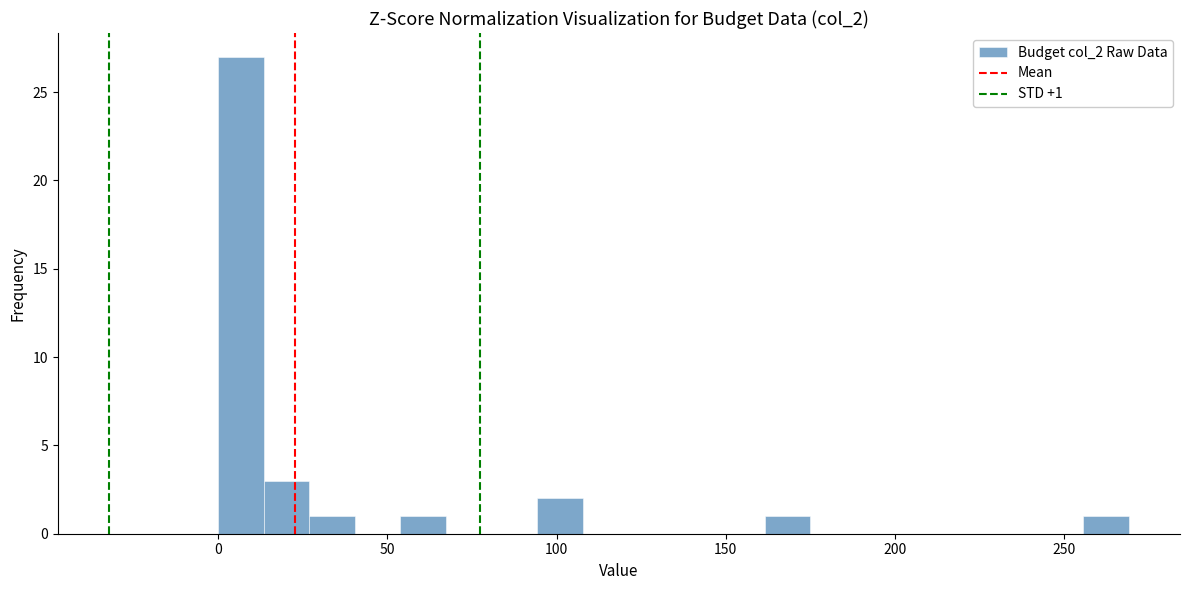

Read against the x-axis, roughly where is the centre of the tallest bar?

5